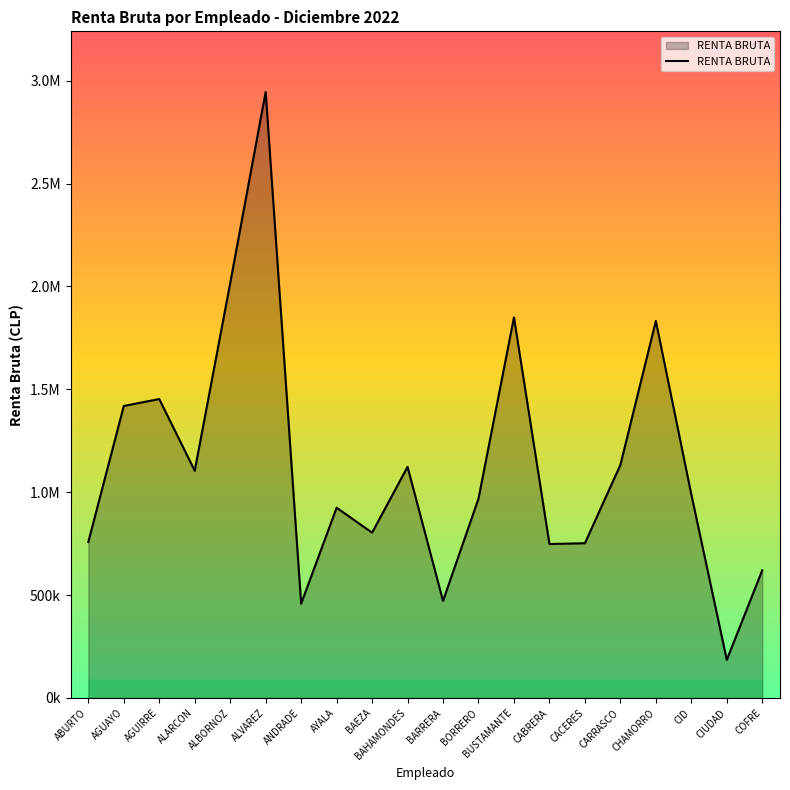

Rank the categories by value from lowest to highest.

CIUDAD, ANDRADE, BARRERA, COFRE, CABRERA, CACERES, ABURTO, BAEZA, AYALA, BORRERO, CID, ALARCON, BAHAMONDES, CARRASCO, AGUAYO, AGUIRRE, CHAMORRO, BUSTAMANTE, ALBORNOZ, ALVAREZ